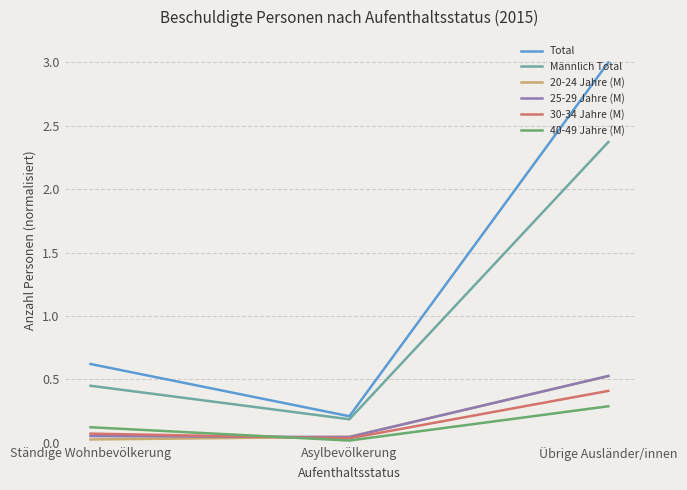

What position from the right is Ständige Wohnbevölkerung?

3